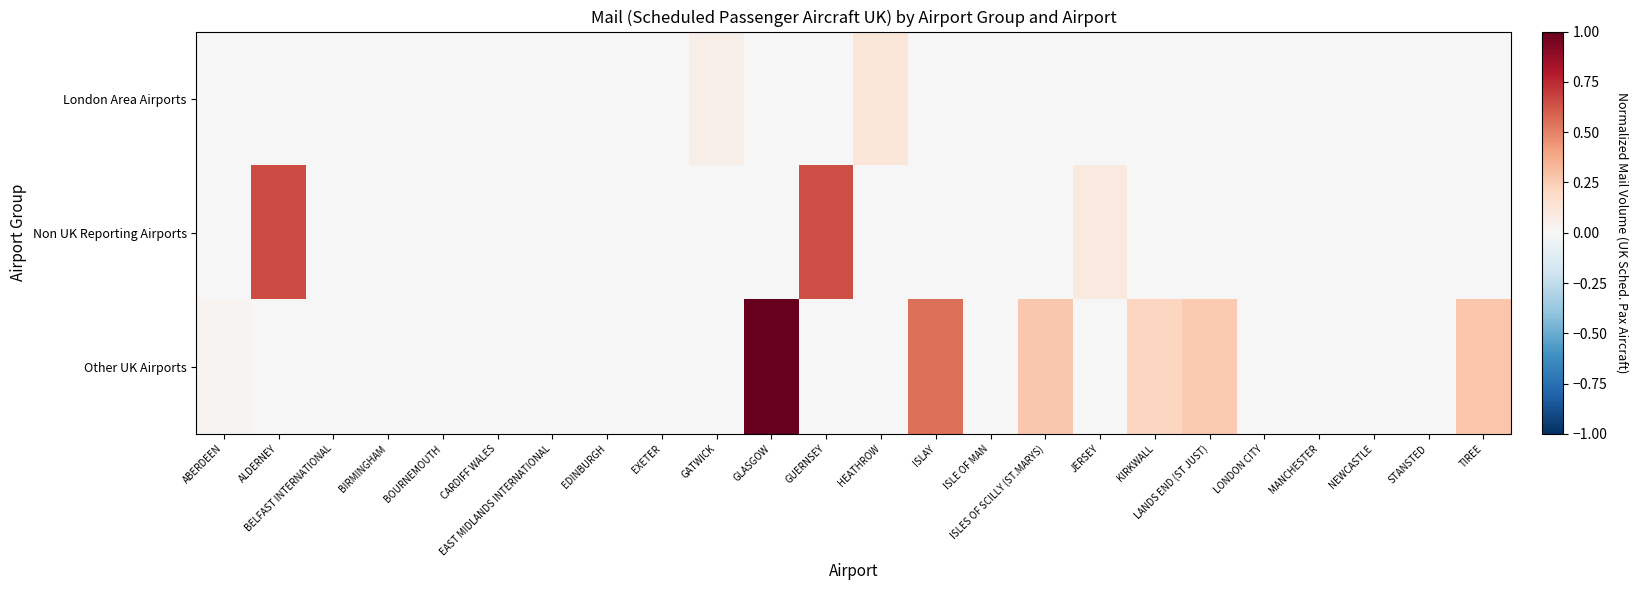

Reading left to right, transcribe all the data shown in this chart.

London Area Airports: ABERDEEN=0.0	ALDERNEY=0.0	BELFAST INTERNATIONAL=0.0	BIRMINGHAM=0.0	BOURNEMOUTH=0.0	CARDIFF WALES=0.0	EAST MIDLANDS INTERNATIONAL=0.0	EDINBURGH=0.0	EXETER=0.0	GATWICK=0.1	GLASGOW=0.0	GUERNSEY=0.0	HEATHROW=0.1	ISLAY=0.0	ISLE OF MAN=0.0	ISLES OF SCILLY (ST.MARYS)=0.0	JERSEY=0.0	KIRKWALL=0.0	LANDS END (ST JUST)=0.0	LONDON CITY=0.0	MANCHESTER=0.0	NEWCASTLE=0.0	STANSTED=0.0	TIREE=0.0
Non UK Reporting Airports: ABERDEEN=0.0	ALDERNEY=0.7	BELFAST INTERNATIONAL=0.0	BIRMINGHAM=0.0	BOURNEMOUTH=0.0	CARDIFF WALES=0.0	EAST MIDLANDS INTERNATIONAL=0.0	EDINBURGH=0.0	EXETER=0.0	GATWICK=0.0	GLASGOW=0.0	GUERNSEY=0.6	HEATHROW=0.0	ISLAY=0.0	ISLE OF MAN=0.0	ISLES OF SCILLY (ST.MARYS)=0.0	JERSEY=0.1	KIRKWALL=0.0	LANDS END (ST JUST)=0.0	LONDON CITY=0.0	MANCHESTER=0.0	NEWCASTLE=0.0	STANSTED=0.0	TIREE=0.0
Other UK Airports: ABERDEEN=0.0	ALDERNEY=0.0	BELFAST INTERNATIONAL=0.0	BIRMINGHAM=0.0	BOURNEMOUTH=0.0	CARDIFF WALES=0.0	EAST MIDLANDS INTERNATIONAL=0.0	EDINBURGH=0.0	EXETER=0.0	GATWICK=0.0	GLASGOW=1.0	GUERNSEY=0.0	HEATHROW=0.0	ISLAY=0.5	ISLE OF MAN=0.0	ISLES OF SCILLY (ST.MARYS)=0.3	JERSEY=0.0	KIRKWALL=0.2	LANDS END (ST JUST)=0.3	LONDON CITY=0.0	MANCHESTER=0.0	NEWCASTLE=0.0	STANSTED=0.0	TIREE=0.3